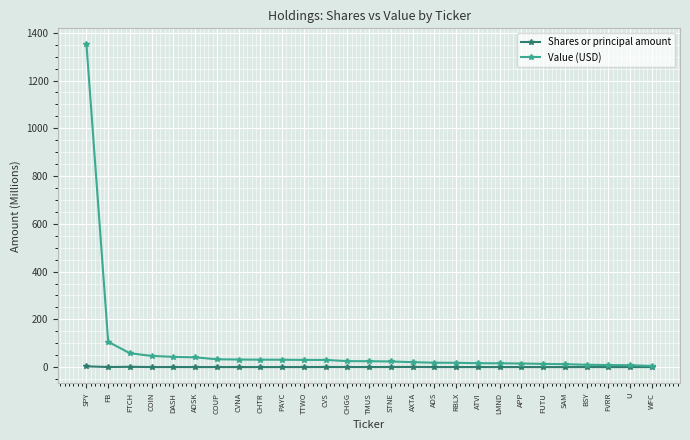

Is this an area chart (filled region under the line)?

No